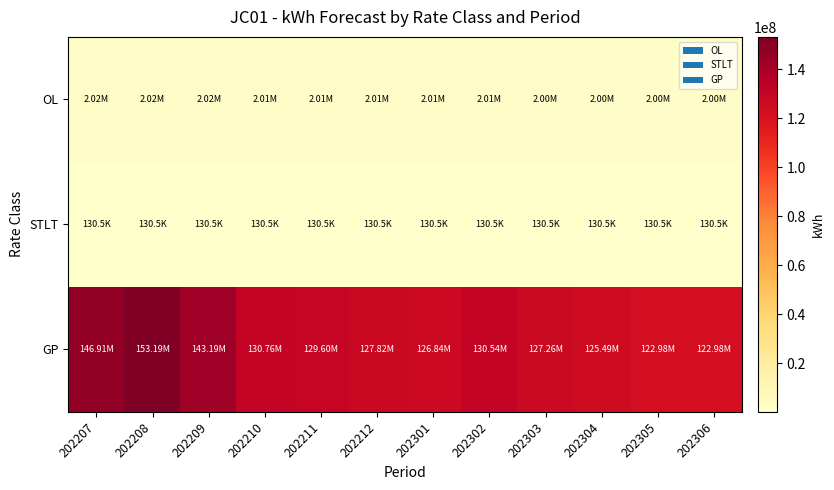

Rank the series by their maximum value, from lowest to highest.

STLT, OL, GP